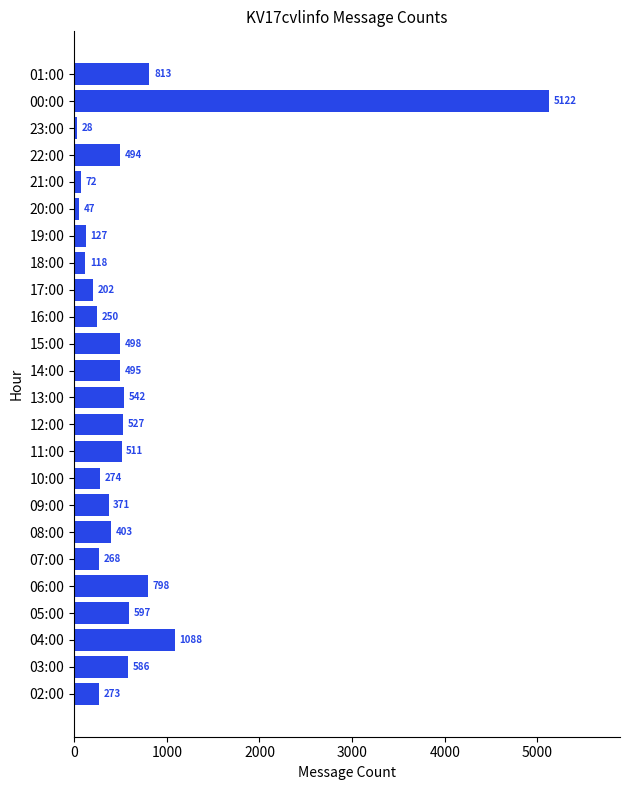

Which category has the lowest value across all series?

23:00